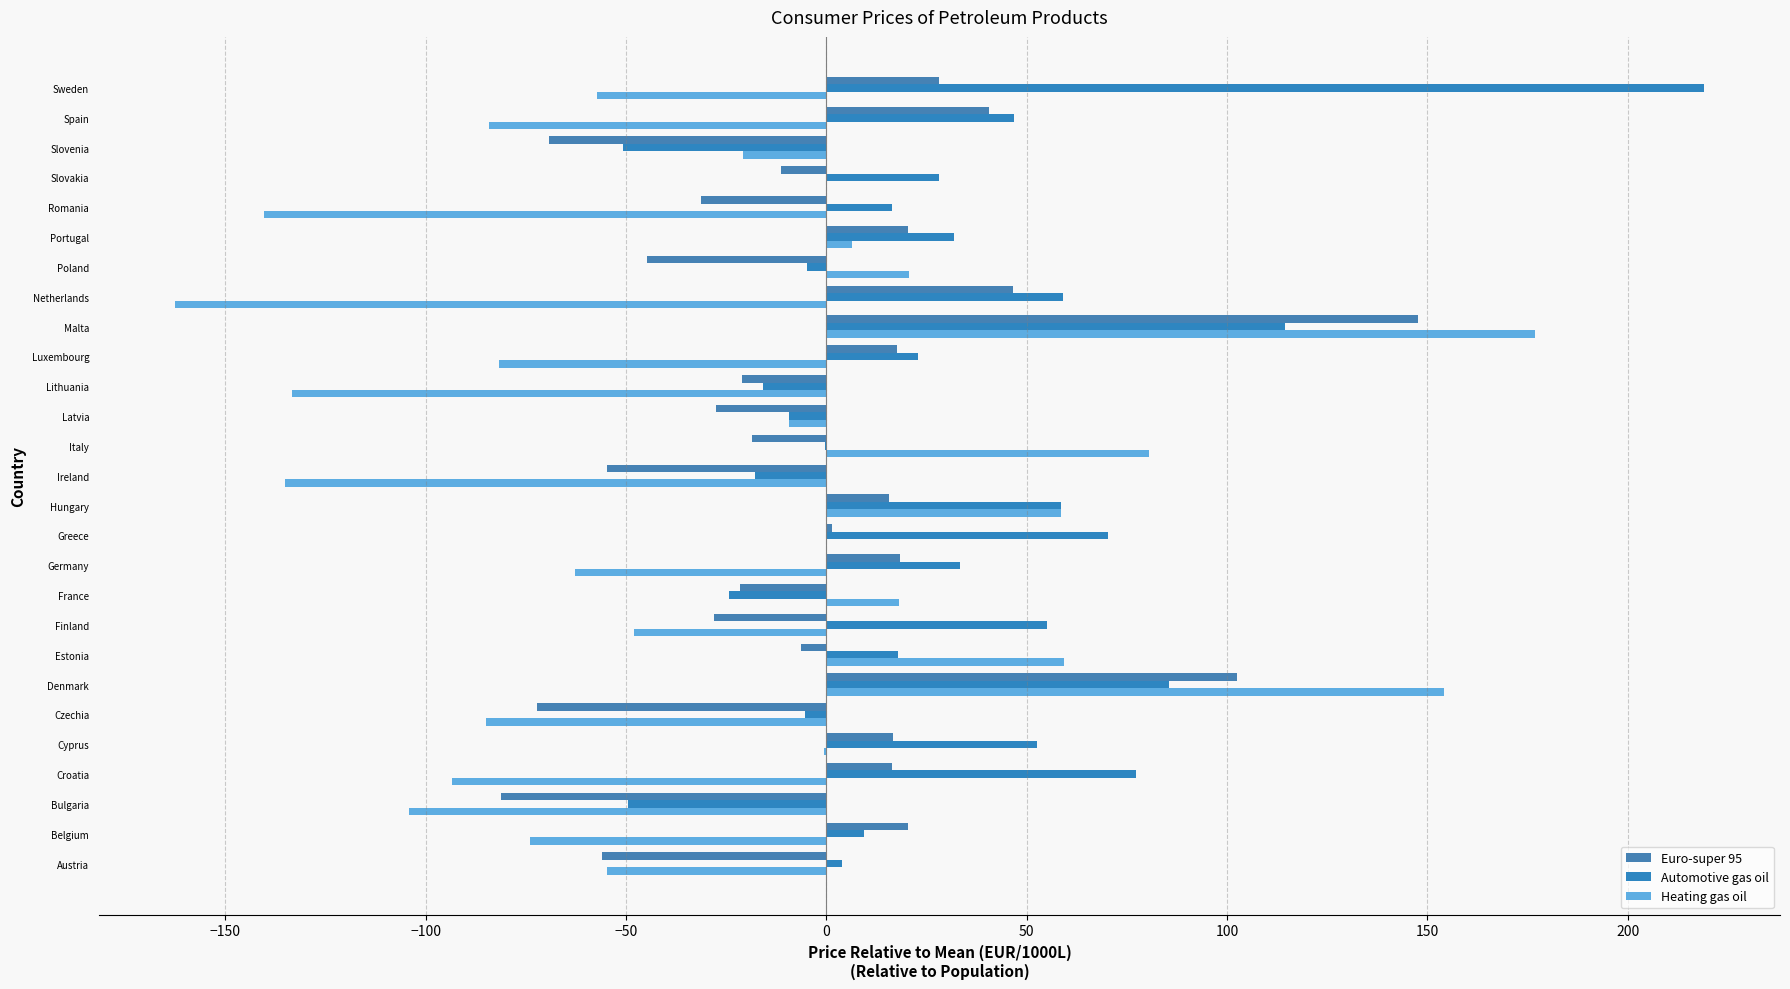

List the series in order of their peak value, lowest first.

Euro-super 95, Heating gas oil, Automotive gas oil